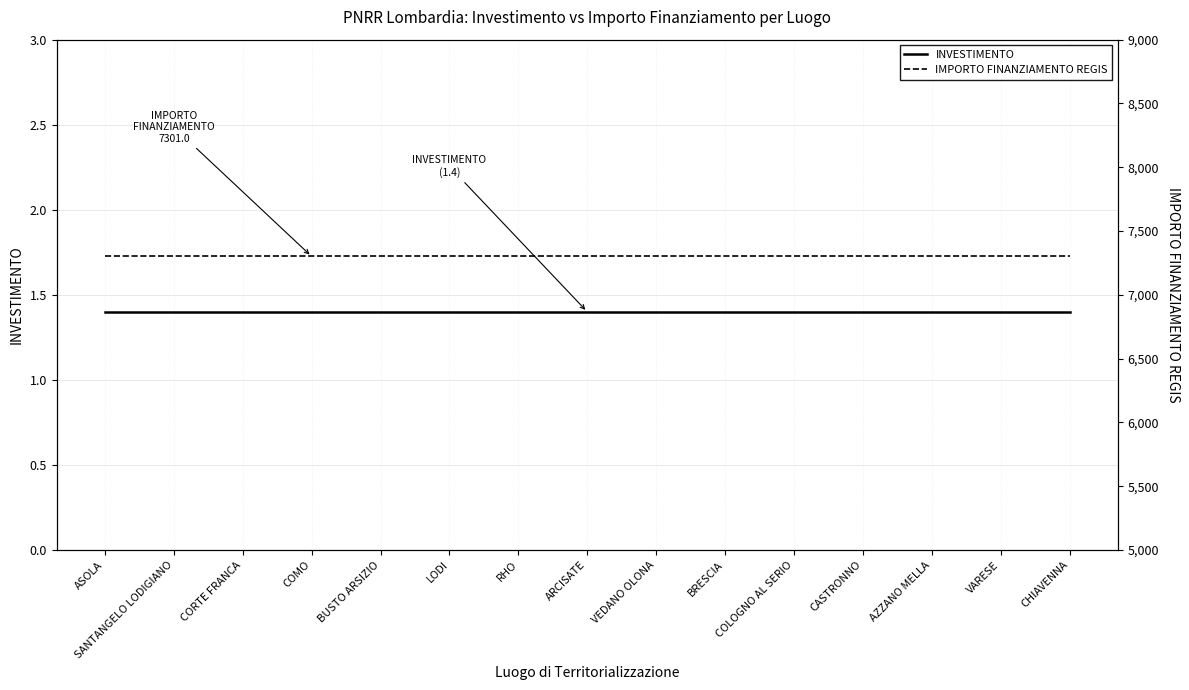

What is the total value across all series at RHO?

7302.4